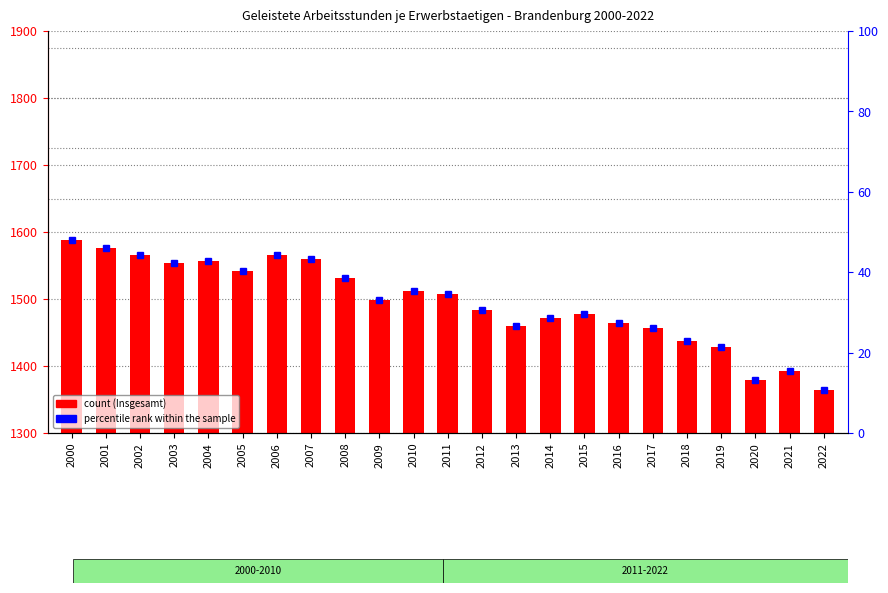

What is the value of the percentile rank within the sample bar at the 7th from the left?

44.2